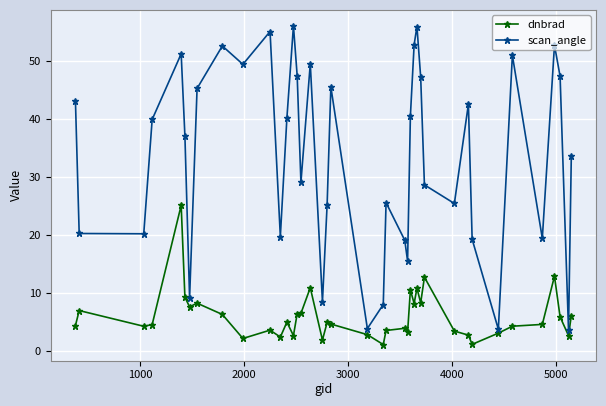

What is the maximum value for dnbrad?

25.0